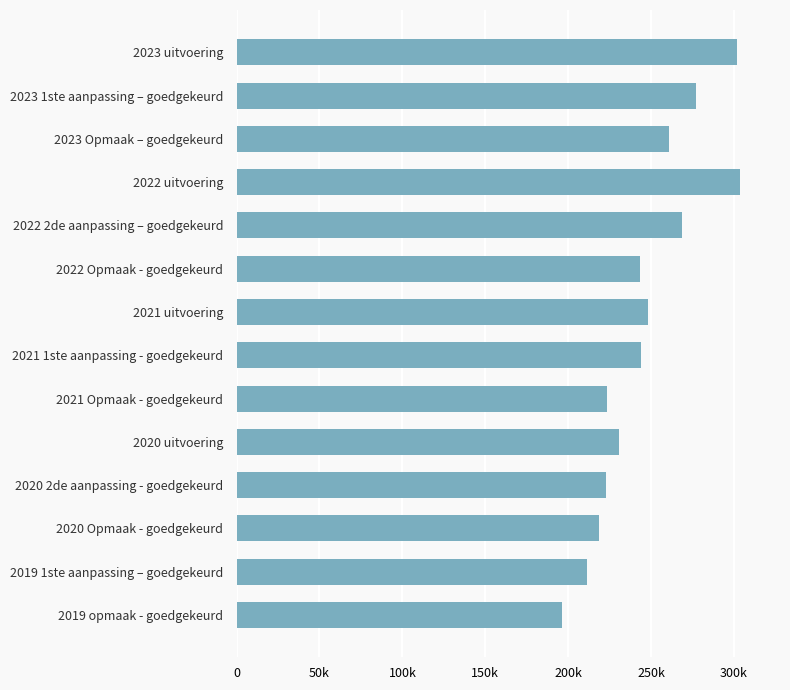

Does the chart contain any negative values?

No